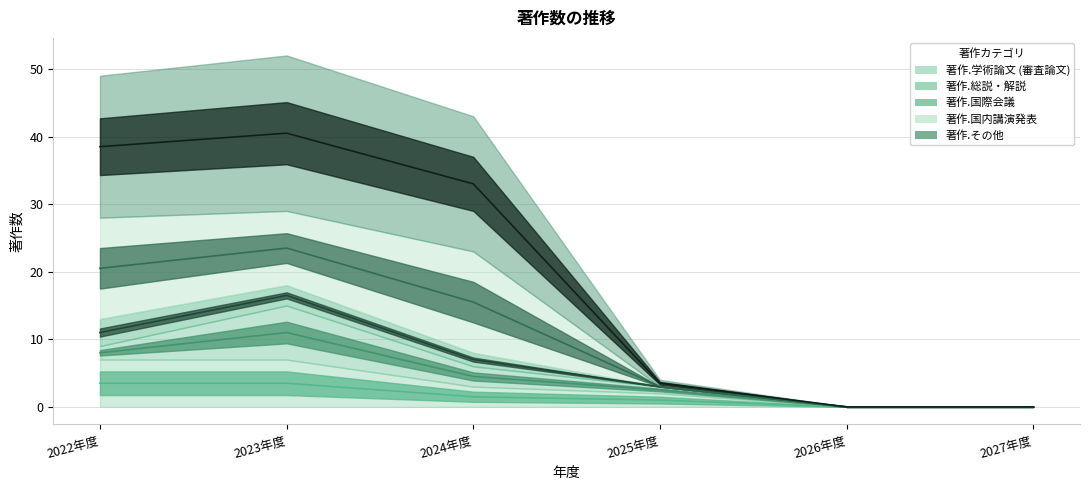

How many data points in 著作.その他 are above 20?

2